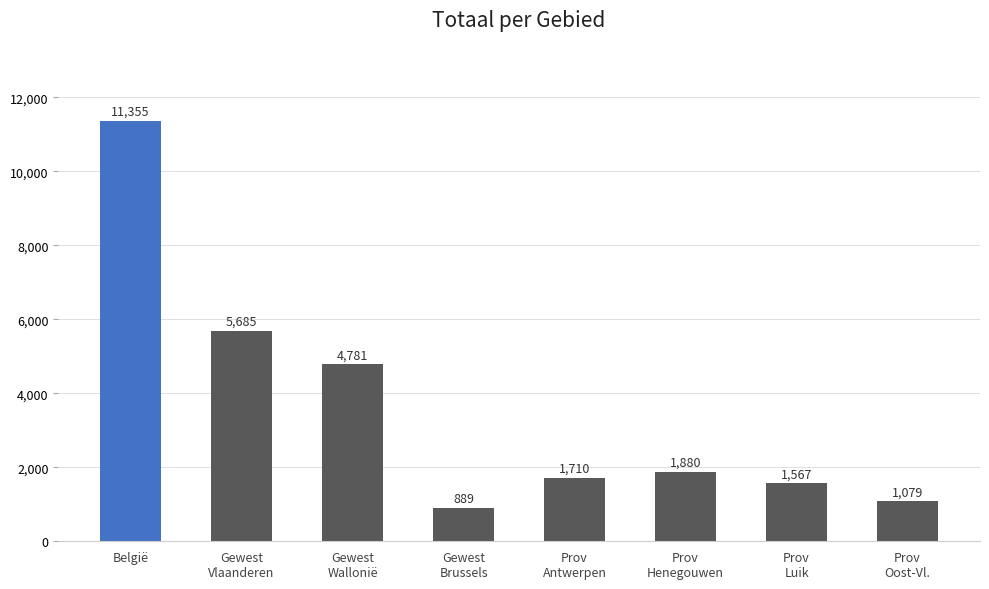

What is the smallest value displayed?

889